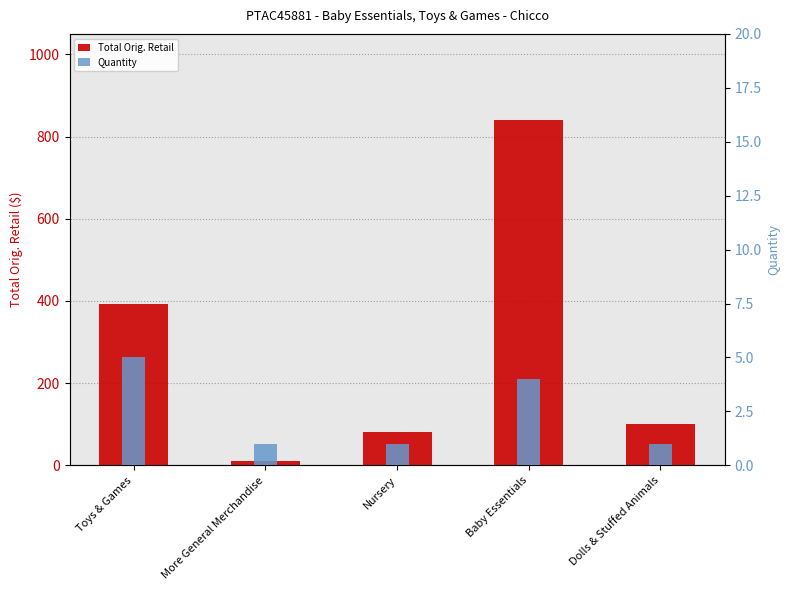

What value does the Quantity series have at Toys & Games?

5.0